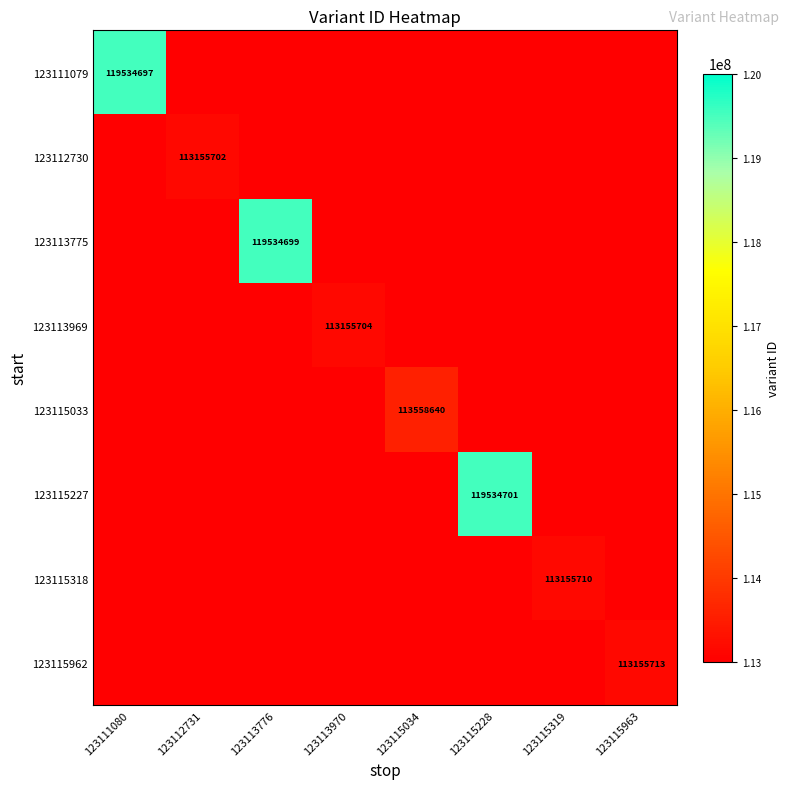

Which category has the highest value across all series?

123115228